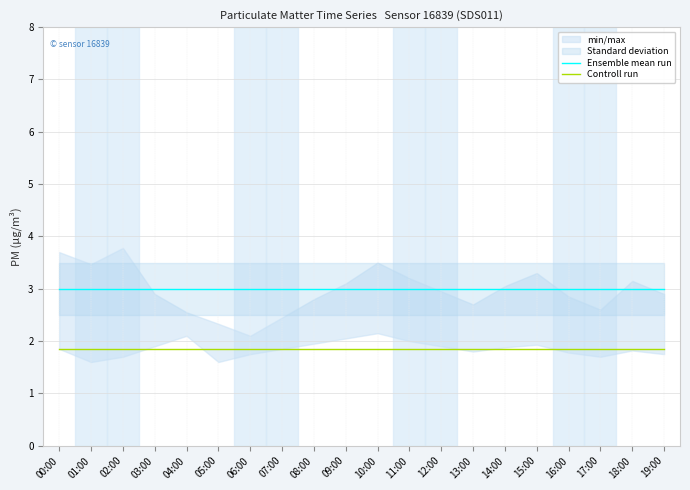

At which category is the sum across all series the highest?

00:00